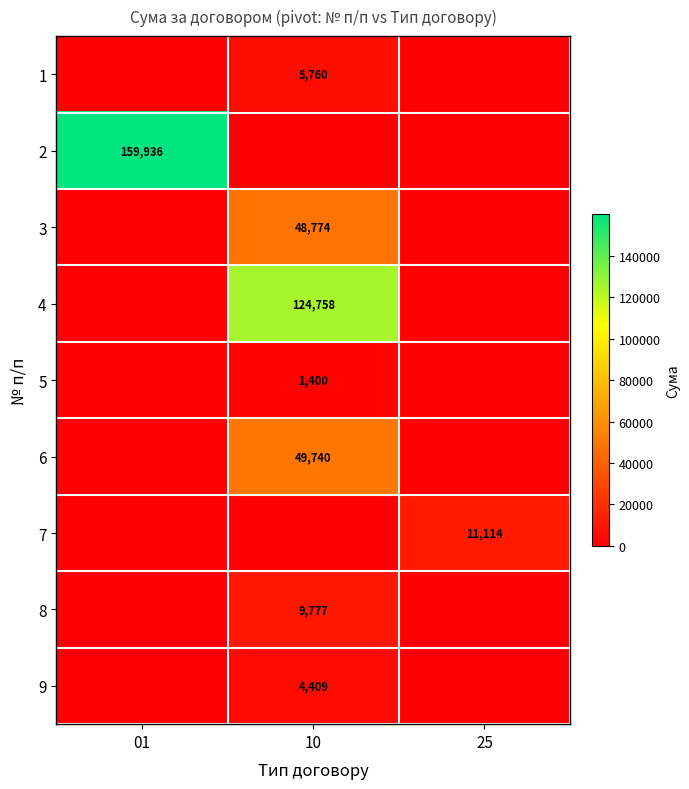

Is it true that 6 equals 27501 at 10?

False